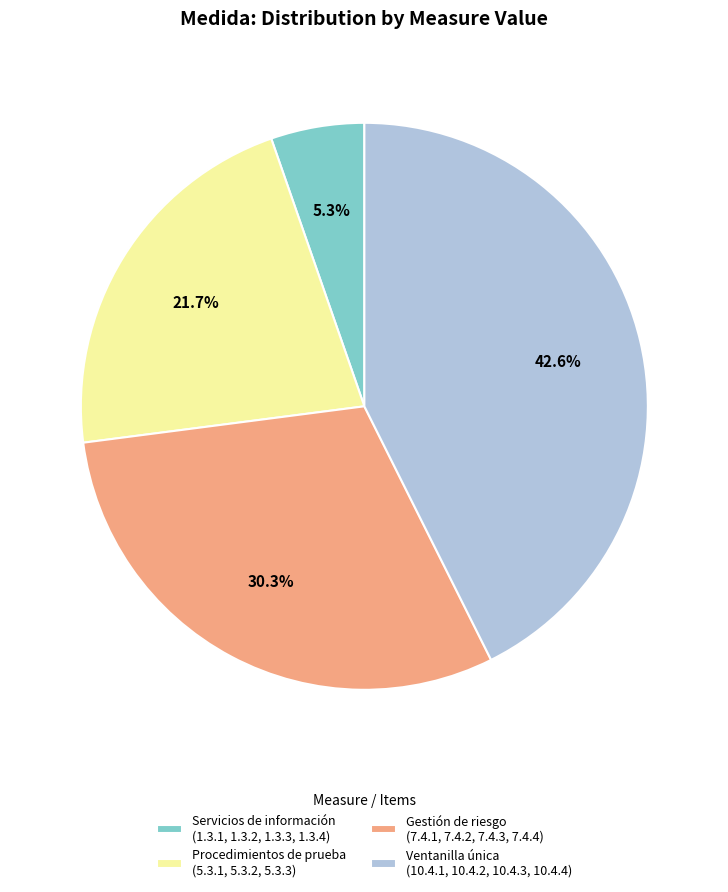

What is the ratio of the value at Ventanilla única (10.4.1, 10.4.2, 10.4.3, 10.4.4) to the value at Gestión de riesgo (7.4.1, 7.4.2, 7.4.3, 7.4.4)?

1.4